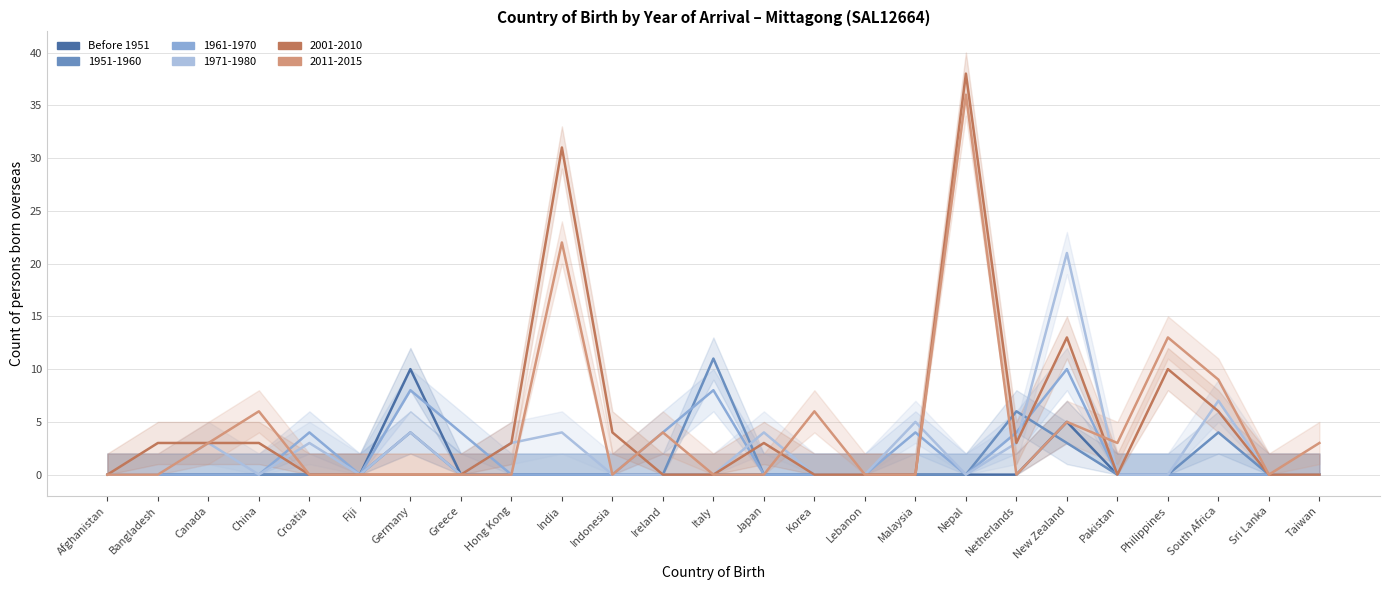

At which category does the data reach its first local peak?

Germany